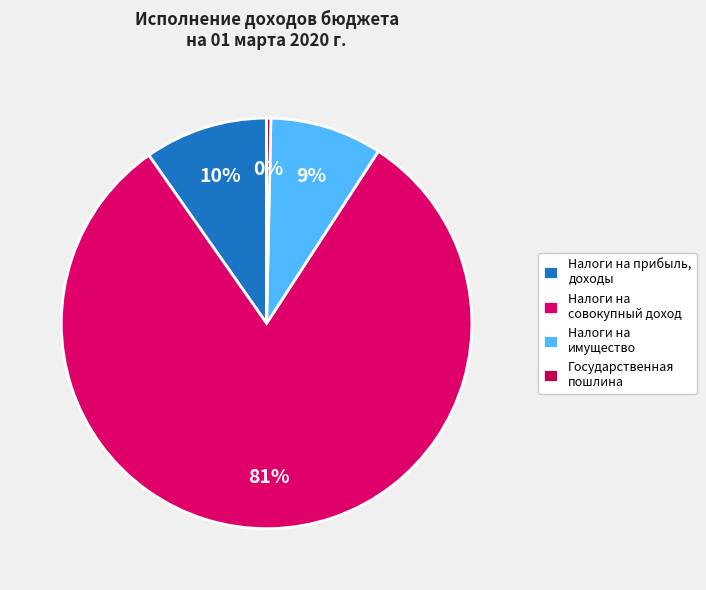

To the nearest percent, what is the difference between the Налоги на совокупный доход and Налоги на прибыль, доходы slice percentages?

71%